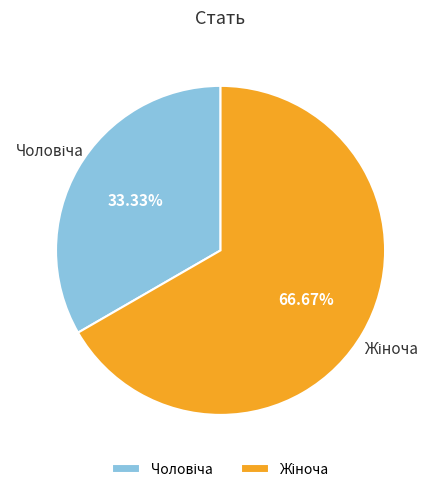

To the nearest percent, what percentage of the pie is Жіноча?

67%